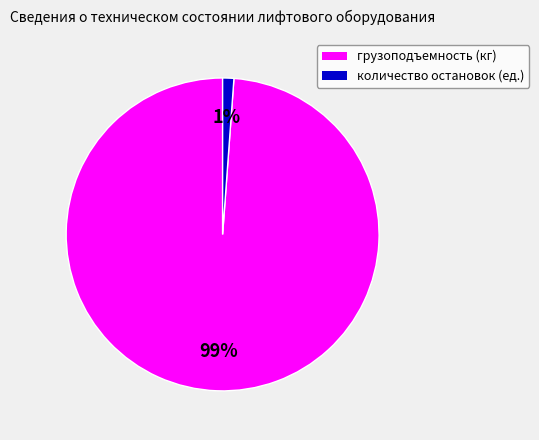

Rank the categories by value from lowest to highest.

количество остановок (ед.), грузоподъемность (кг)